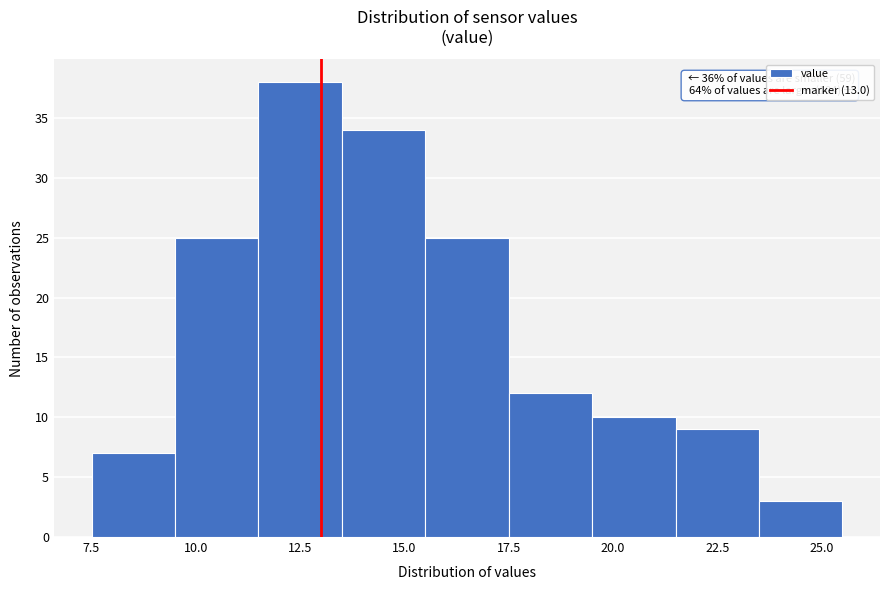

Over which range of the x-axis is the bar tallest?

11.5 to 13.5